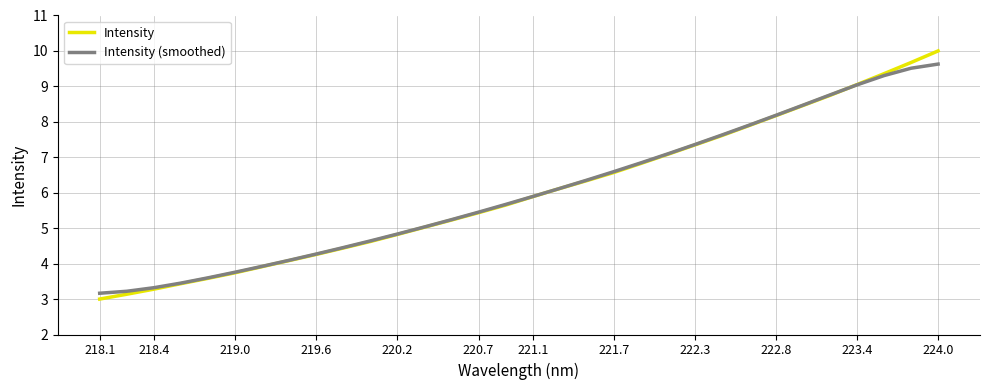

Which series has the largest range (max minus min)?

Intensity